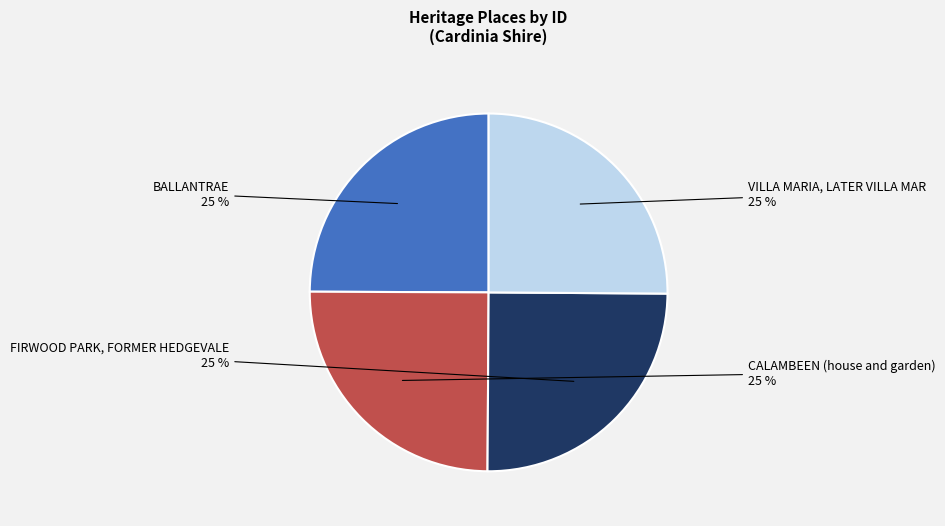

The VILLA MARIA, LATER VILLA MAR slice represents 18% of the pie. True or false?

False